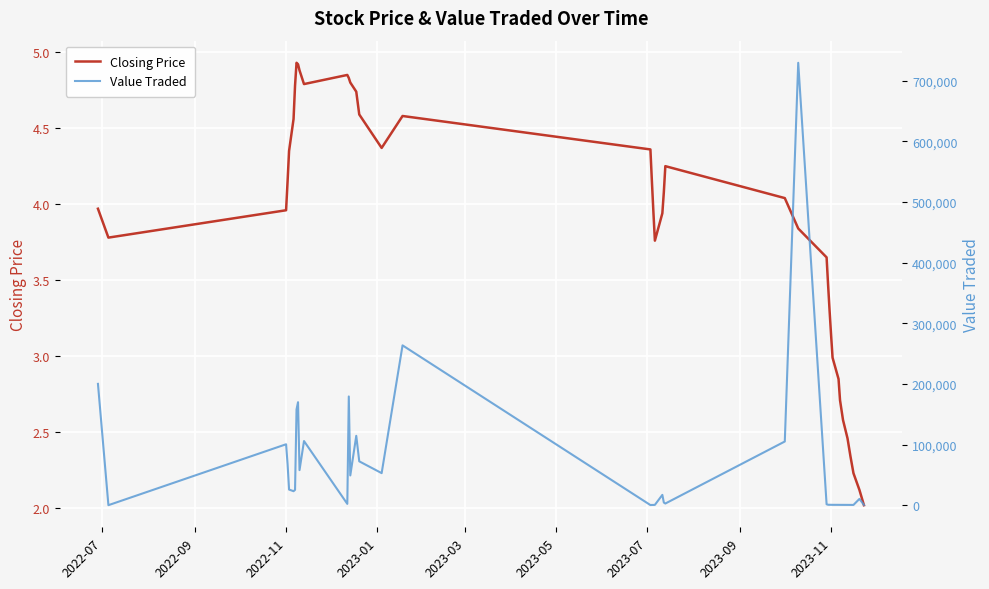

How many data points in Closing Price are above 4?

20